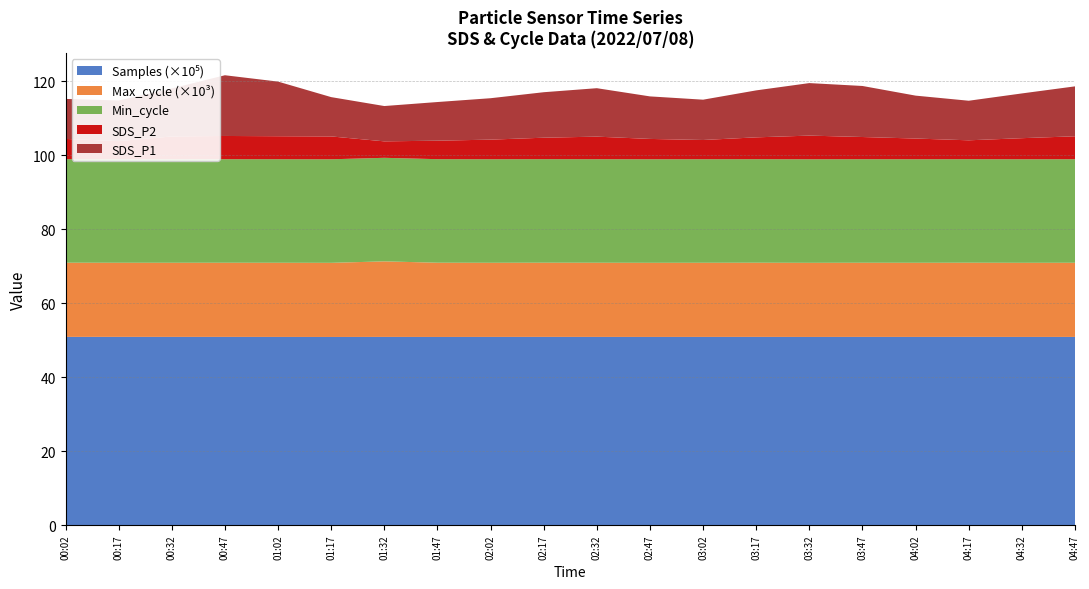

Reading left to right, extract all data points from this chart.

SDS_P1: 00:02=10.8	00:17=11.0	00:32=13.0	00:47=16.4	01:02=14.8	01:17=10.6	01:32=9.6	01:47=10.4	02:02=11.2	02:17=12.3	02:32=13.1	02:47=11.5	03:02=10.9	03:17=12.7	03:32=14.2	03:47=13.8	04:02=11.6	04:17=10.7	04:32=12.1	04:47=13.5
SDS_P2: 00:02=5.5	00:17=4.9	00:32=6.2	00:47=6.3	01:02=6.2	01:17=6.2	01:32=4.5	01:47=5.0	02:02=5.3	02:17=5.8	02:32=6.1	02:47=5.5	03:02=5.2	03:17=5.9	03:32=6.4	03:47=6.0	04:02=5.6	04:17=5.1	04:32=5.7	04:47=6.2
Min_cycle: 00:02=28.0	00:17=28.0	00:32=28.0	00:47=28.0	01:02=28.0	01:17=28.0	01:32=28.0	01:47=28.0	02:02=28.0	02:17=28.0	02:32=28.0	02:47=28.0	03:02=28.0	03:17=28.0	03:32=28.0	03:47=28.0	04:02=28.0	04:17=28.0	04:32=28.0	04:47=28.0
Max_cycle: 00:02=20056.0	00:17=20040.0	00:32=20044.0	00:47=20051.0	01:02=20055.0	01:17=20047.0	01:32=20430.0	01:47=20075.0	02:02=20048.0	02:17=20060.0	02:32=20055.0	02:47=20044.0	03:02=20050.0	03:17=20058.0	03:32=20044.0	03:47=20052.0	04:02=20048.0	04:17=20056.0	04:32=20044.0	04:47=20051.0
Samples: 00:02=5089390.0	00:17=5089570.0	00:32=5089046.0	00:47=5088976.0	01:02=5087929.0	01:17=5087000.0	01:32=5088447.0	01:47=5087218.0	02:02=5088200.0	02:17=5089100.0	02:32=5088500.0	02:47=5087800.0	03:02=5088300.0	03:17=5089000.0	03:32=5087500.0	03:47=5088700.0	04:02=5088100.0	04:17=5089200.0	04:32=5087900.0	04:47=5088400.0